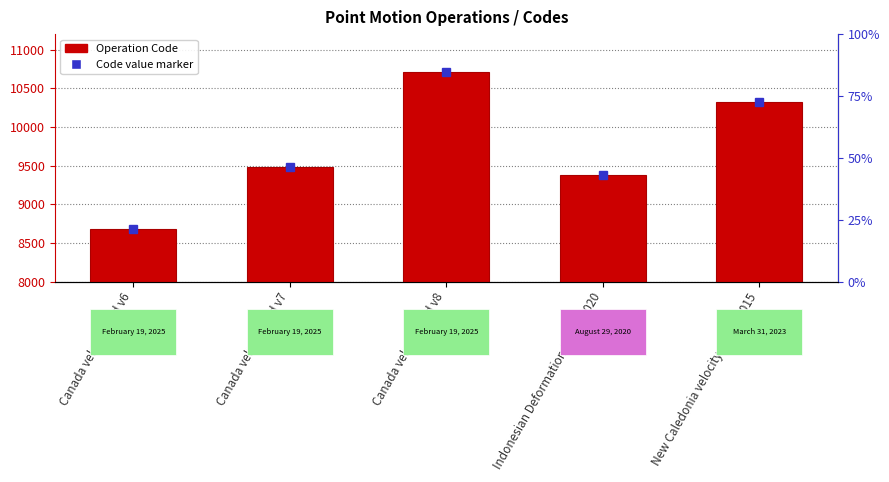

Reading left to right, list all the values displayed in this chart.

8676	9483	10707	9375	10323